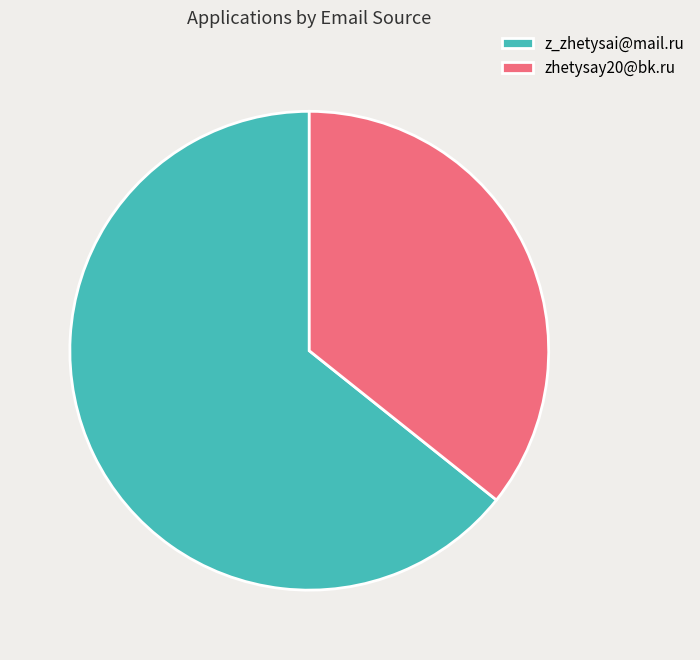

Which has a higher value, z_zhetysai@mail.ru or zhetysay20@bk.ru?

z_zhetysai@mail.ru